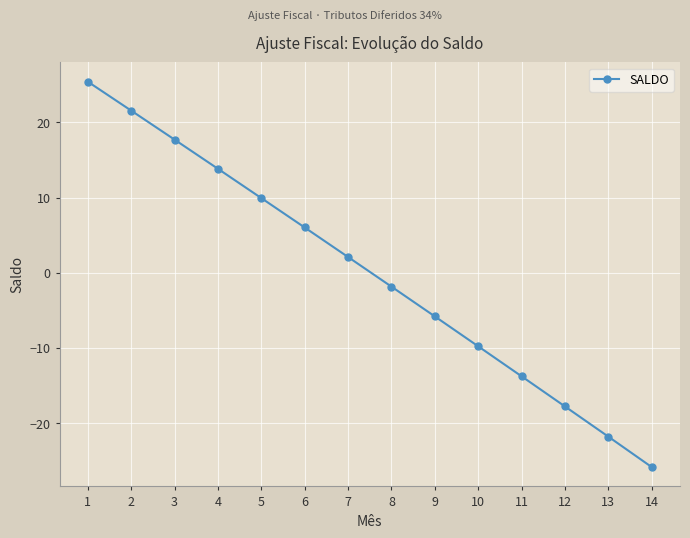

What is the value of the 6th point from the left?

6.0